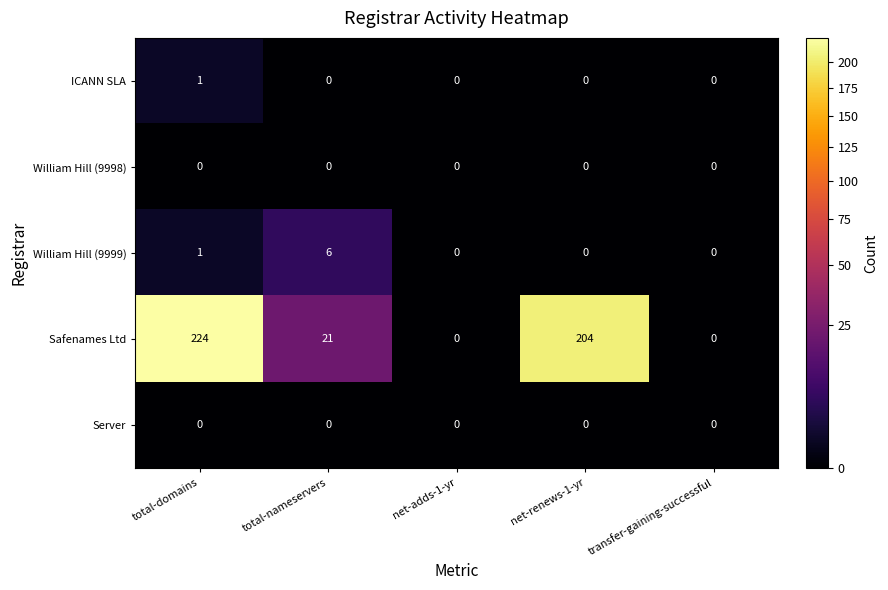

What is the difference between the William Hill (9999) values at total-nameservers and net-renews-1-yr?

6